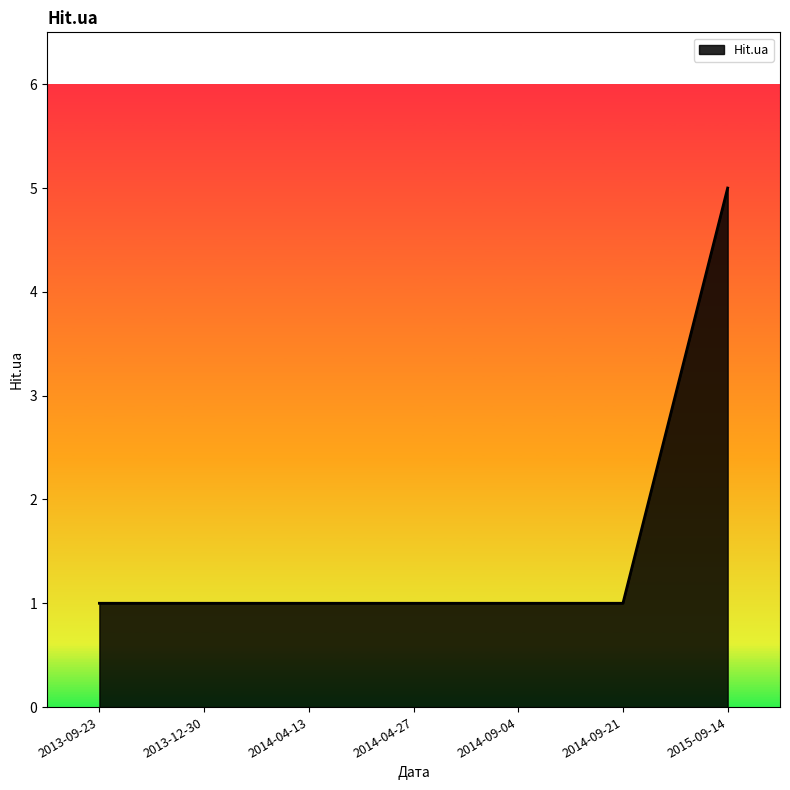

Is it true that the value at 2014-09-04 is 1?

True